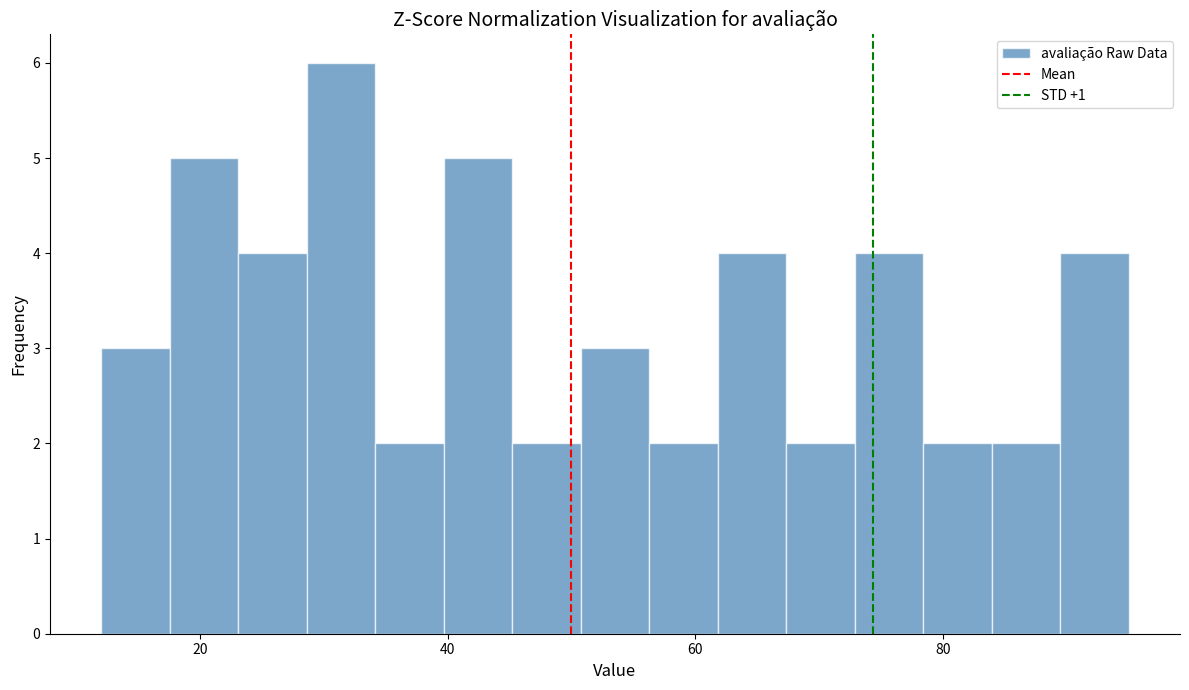

Around what value on the x-axis is the tallest bar? Give the approximate position of its centre, as read against the axis.

32